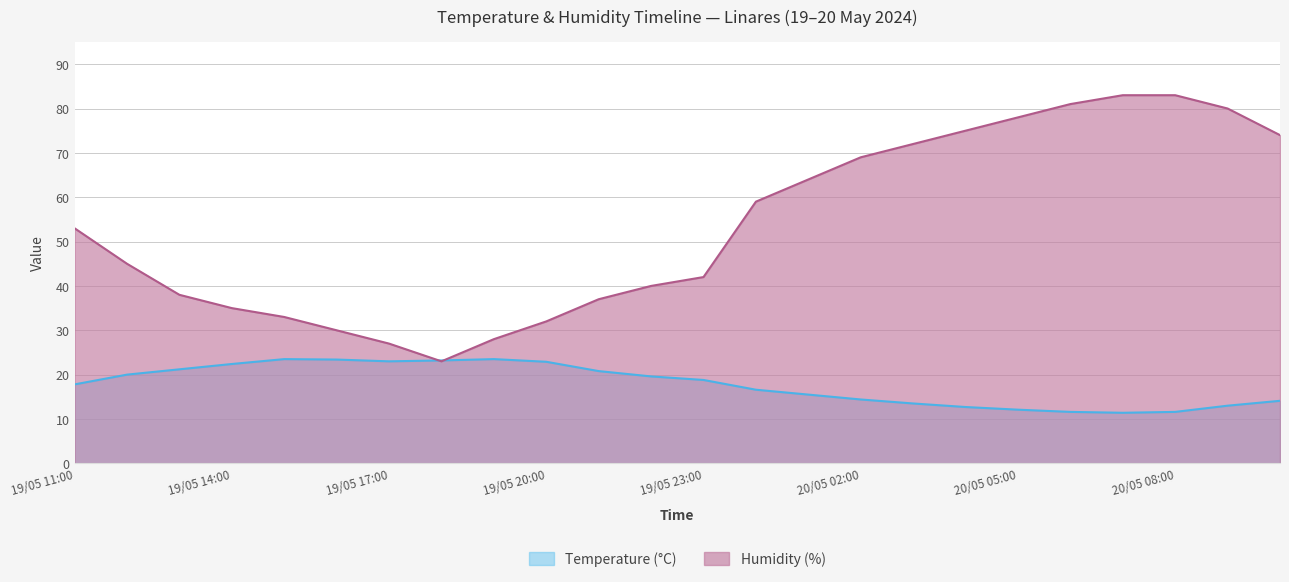

At which category is the sum across all series the highest?

20/05 08:00